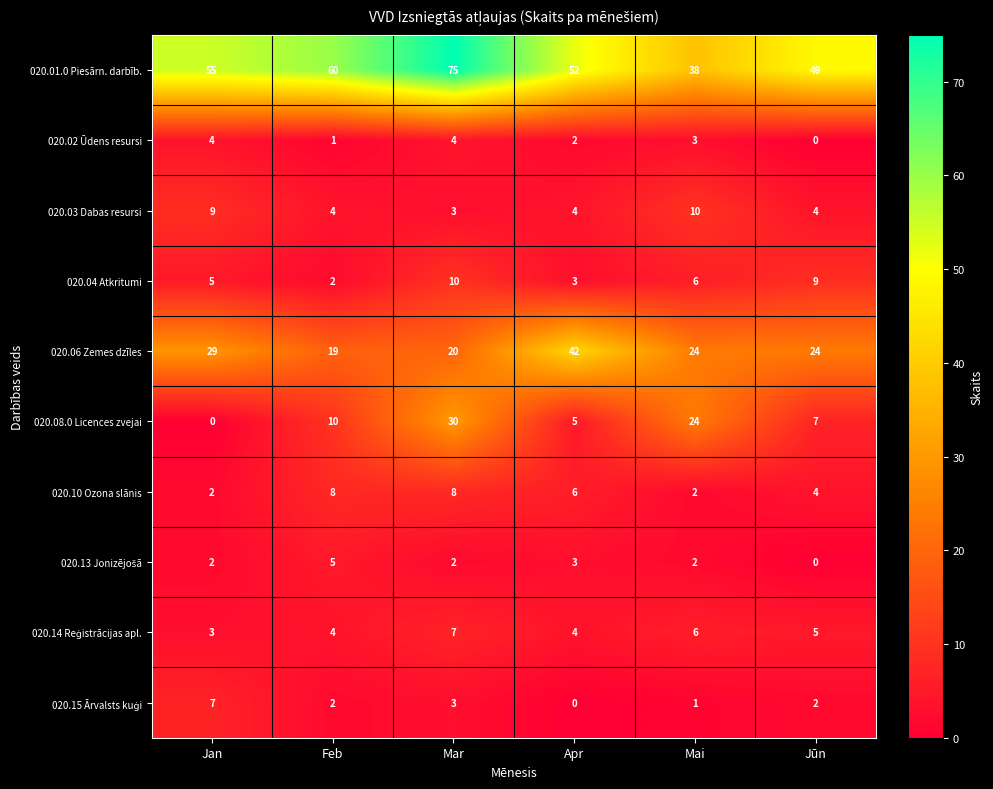

The 020.02 Ūdens resursi series shows 4 at Mar. True or false?

True